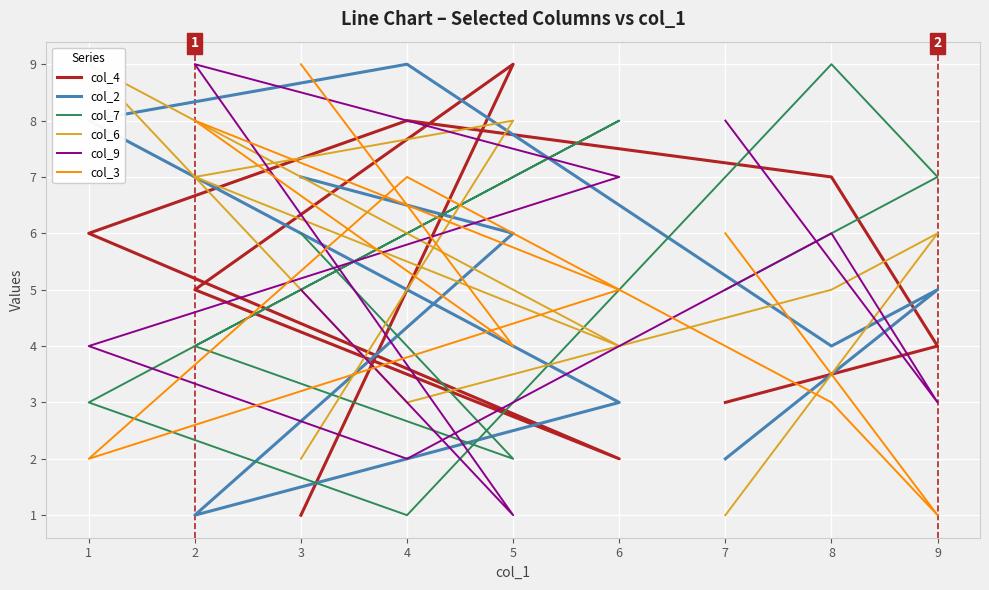

Between which two adjacent categories do col_2 and col_9 first intersect?

5 and 2